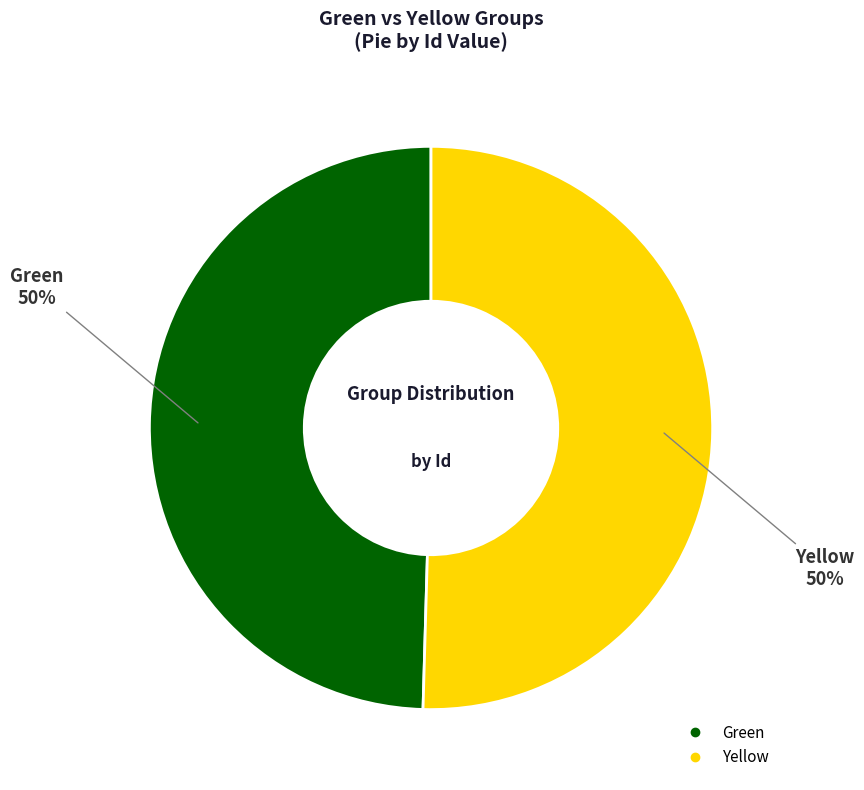

True or false: Green accounts for 50% of the total.

True